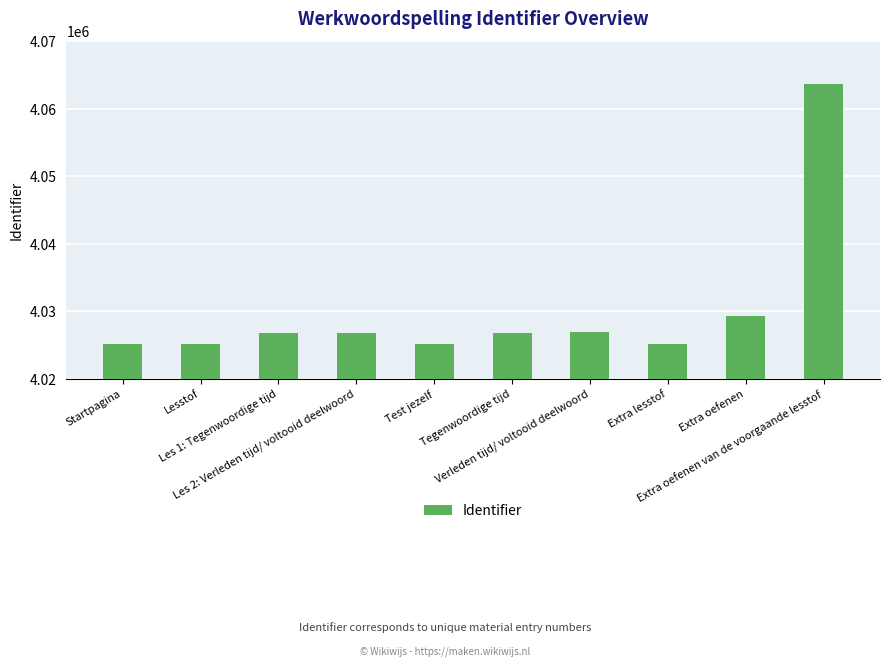

Between Startpagina and Verleden tijd/ voltooid deelwoord, which is larger?

Verleden tijd/ voltooid deelwoord